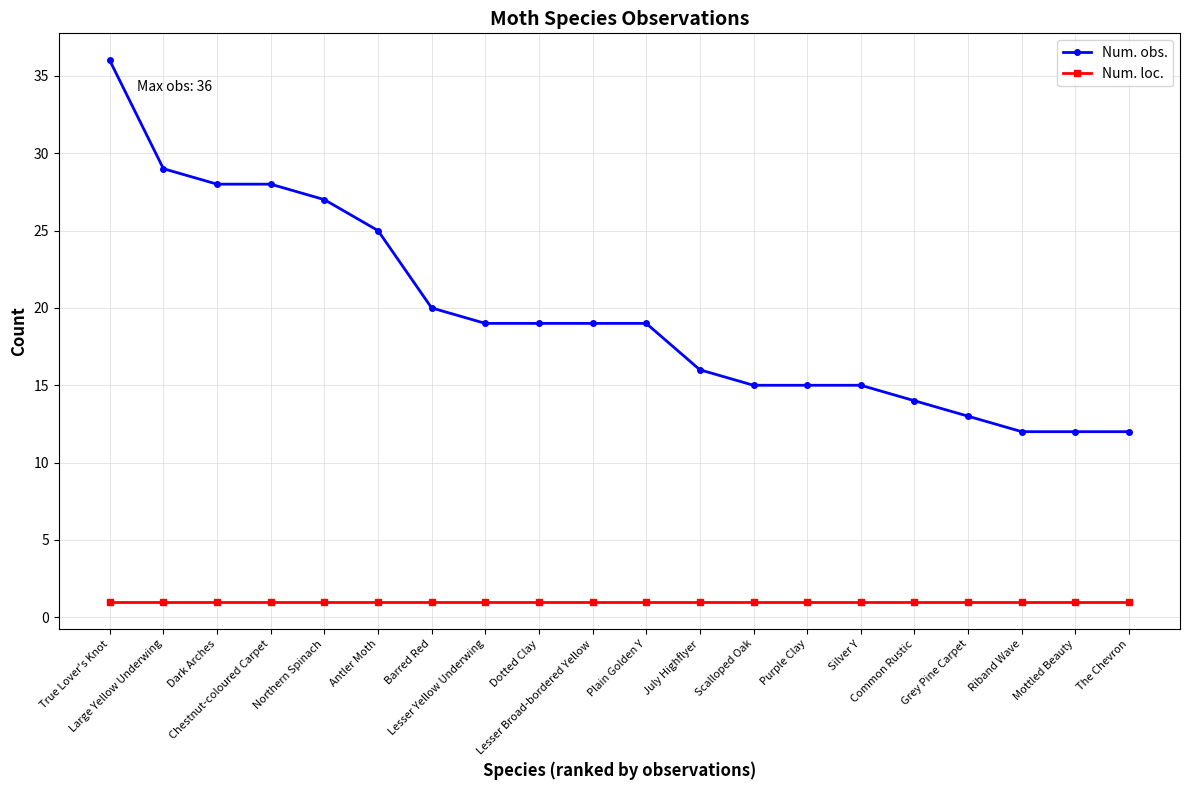

Reading right to left, transcribe all the data shown in this chart.

Num. obs.: The Chevron=12	Mottled Beauty=12	Riband Wave=12	Grey Pine Carpet=13	Common Rustic=14	Silver Y=15	Purple Clay=15	Scalloped Oak=15	July Highflyer=16	Plain Golden Y=19	Lesser Broad-bordered Yellow=19	Dotted Clay=19	Lesser Yellow Underwing=19	Barred Red=20	Antler Moth=25	Northern Spinach=27	Chestnut-coloured Carpet=28	Dark Arches=28	Large Yellow Underwing=29	True Lover's Knot=36
Num. loc.: The Chevron=1	Mottled Beauty=1	Riband Wave=1	Grey Pine Carpet=1	Common Rustic=1	Silver Y=1	Purple Clay=1	Scalloped Oak=1	July Highflyer=1	Plain Golden Y=1	Lesser Broad-bordered Yellow=1	Dotted Clay=1	Lesser Yellow Underwing=1	Barred Red=1	Antler Moth=1	Northern Spinach=1	Chestnut-coloured Carpet=1	Dark Arches=1	Large Yellow Underwing=1	True Lover's Knot=1